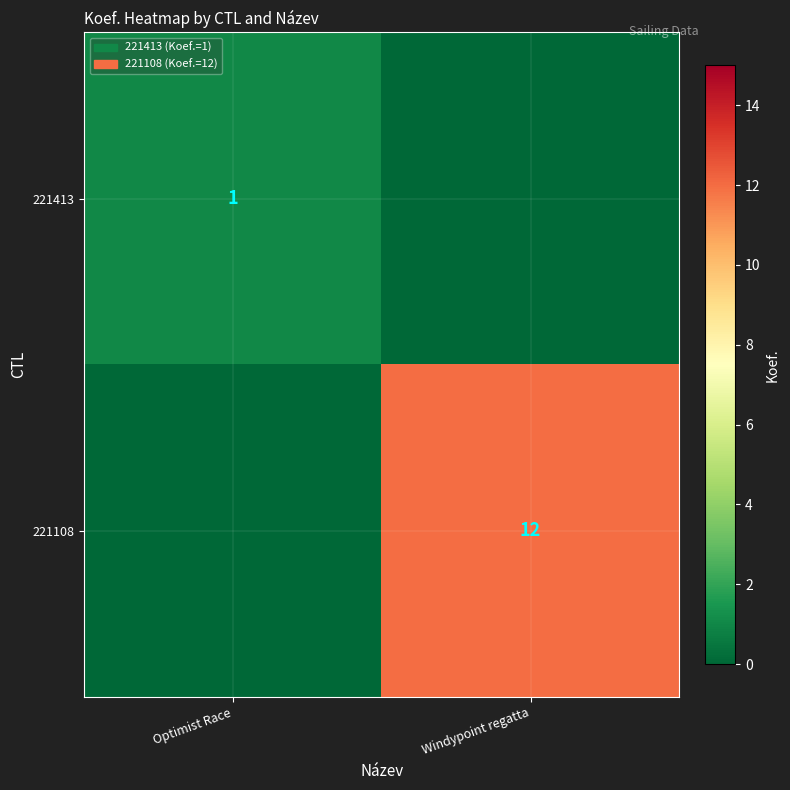

Between Windypoint regatta and Optimist Race, which is larger?

Optimist Race